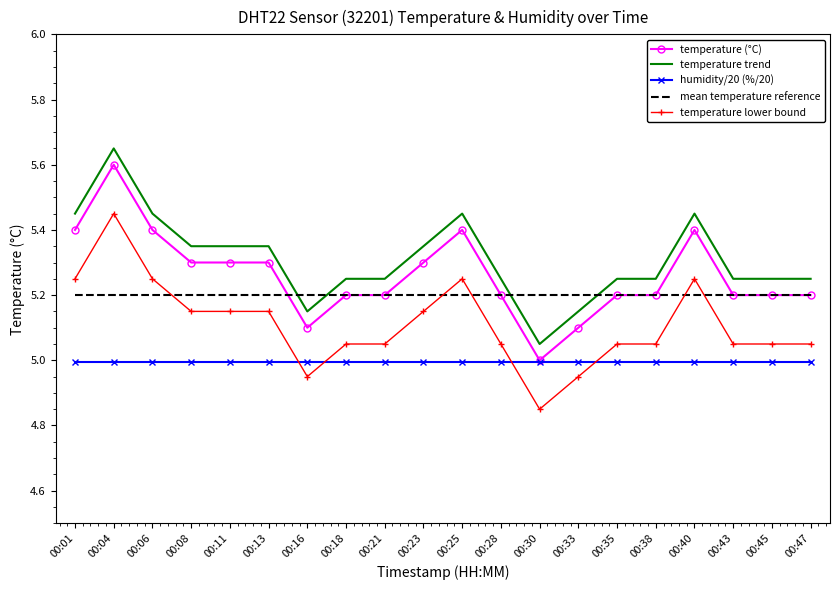

Which label corresponds to the largest value in the chart?

00:04